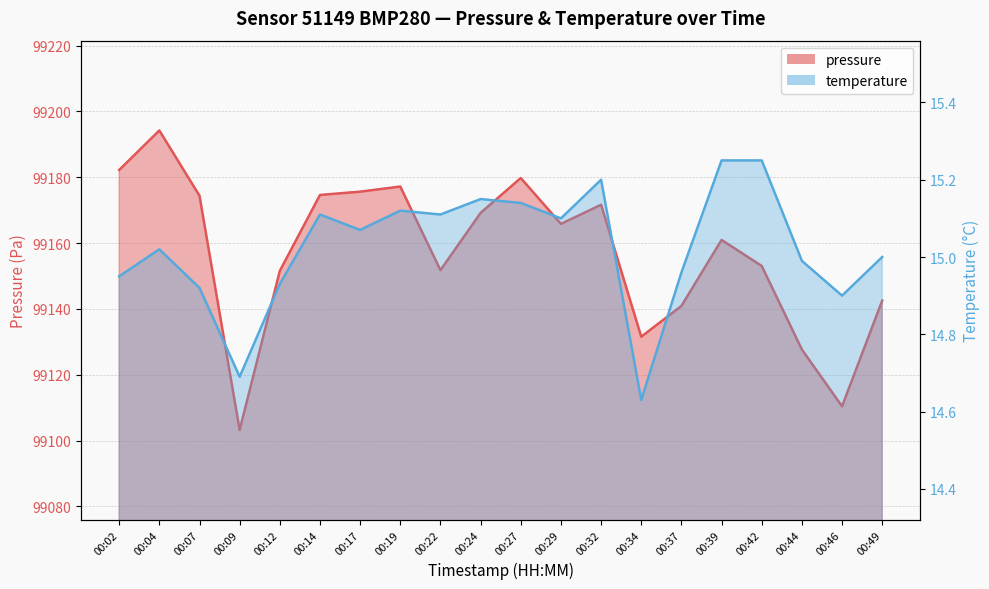

Reading left to right, list all the values displayed in this chart.

pressure: 00:02=99182.2	00:04=99194.2	00:07=99174.4	00:09=99103.2	00:12=99151.6	00:14=99174.6	00:17=99175.6	00:19=99177.2	00:22=99151.8	00:24=99169.2	00:27=99179.8	00:29=99165.8	00:32=99171.7	00:34=99131.6	00:37=99140.9	00:39=99161.0	00:42=99153.1	00:44=99127.7	00:46=99110.4	00:49=99142.5
temperature: 00:02=14.9	00:04=15.0	00:07=14.9	00:09=14.7	00:12=14.9	00:14=15.1	00:17=15.1	00:19=15.1	00:22=15.1	00:24=15.2	00:27=15.1	00:29=15.1	00:32=15.2	00:34=14.6	00:37=15.0	00:39=15.2	00:42=15.2	00:44=15.0	00:46=14.9	00:49=15.0